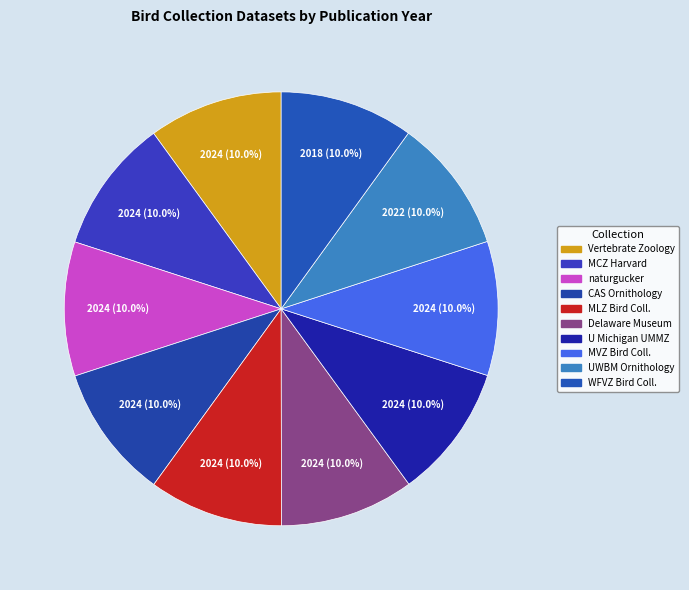

Count the number of slices in the pie.

10